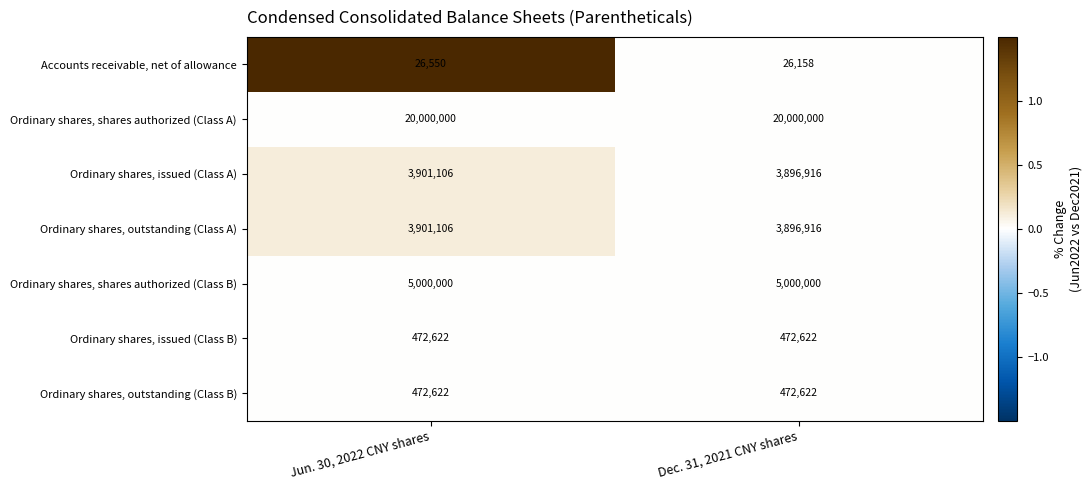

Which series has the largest total across all categories?

Ordinary shares, shares authorized (Class A)